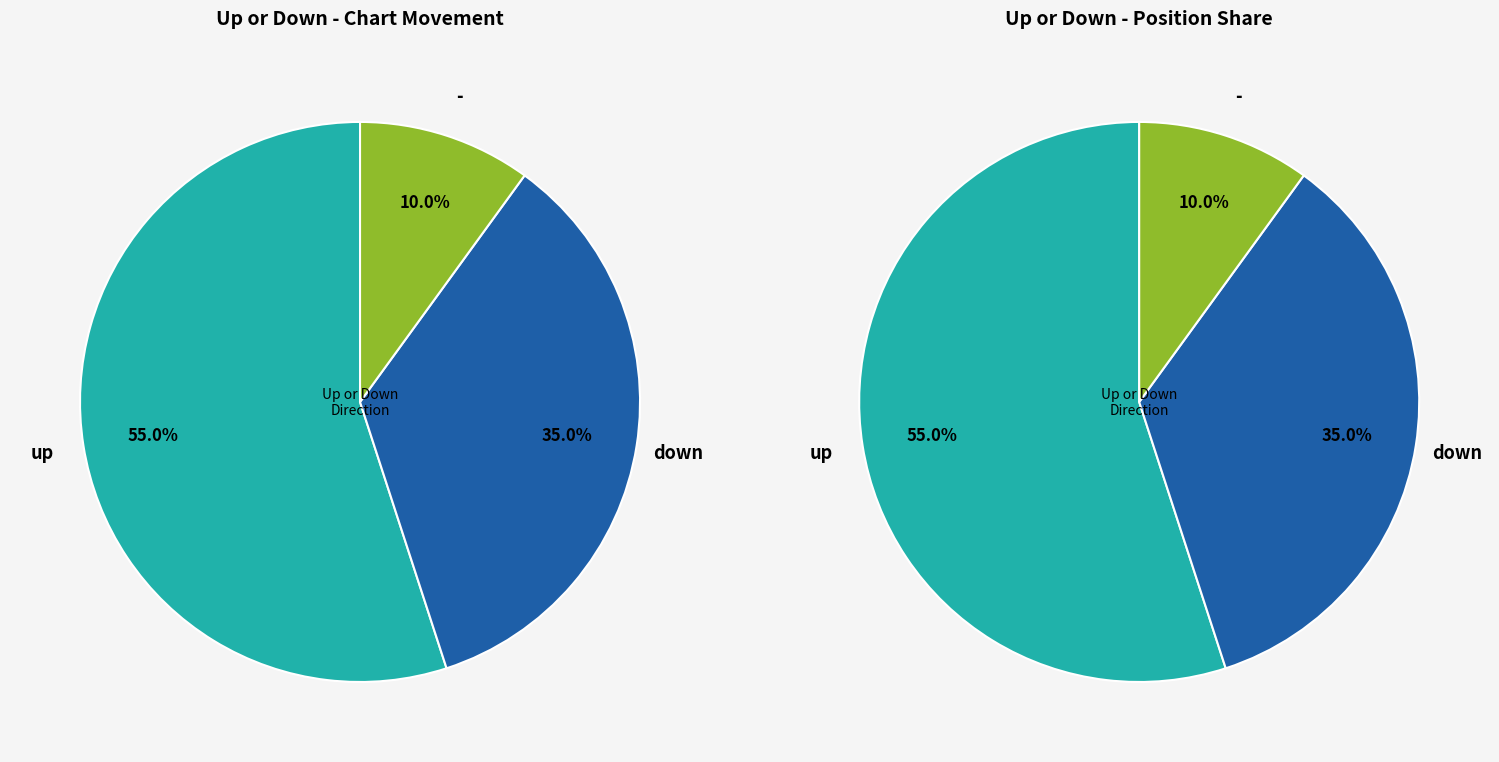

To the nearest percent, what portion does down represent?

35%